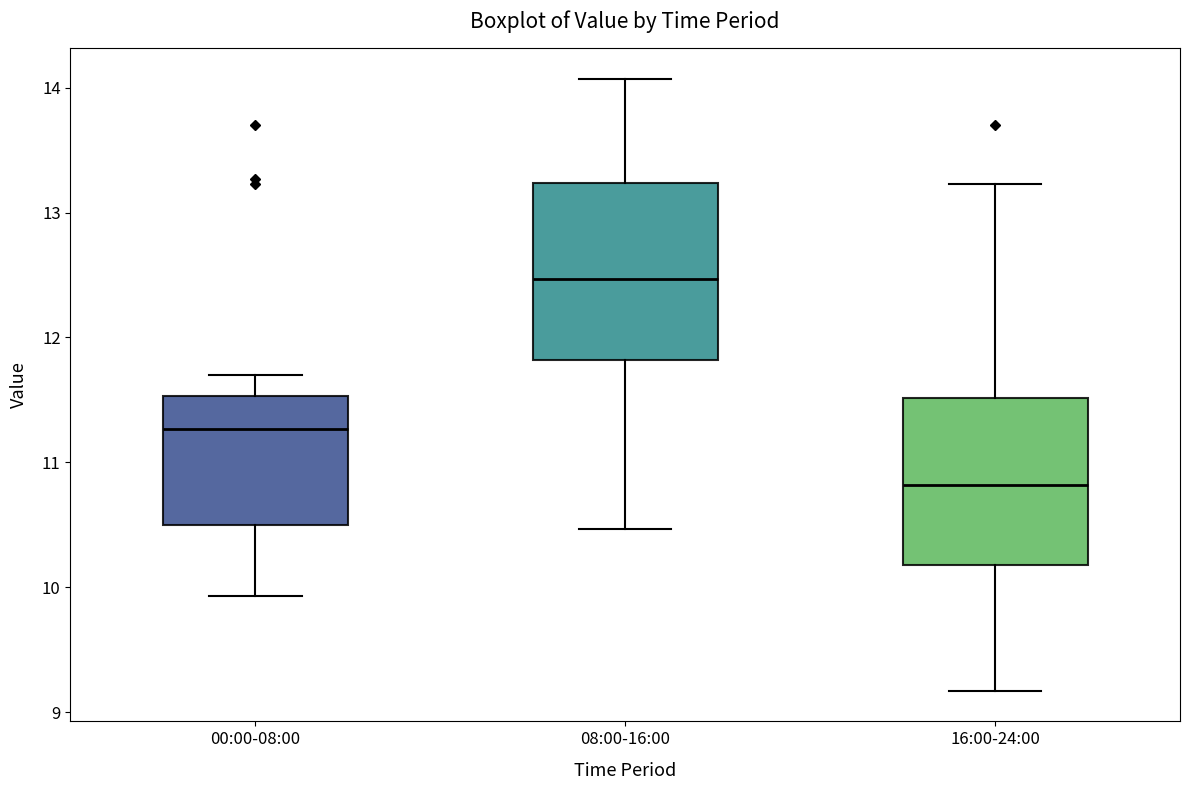

Which box has the lowest median line?

16:00-24:00